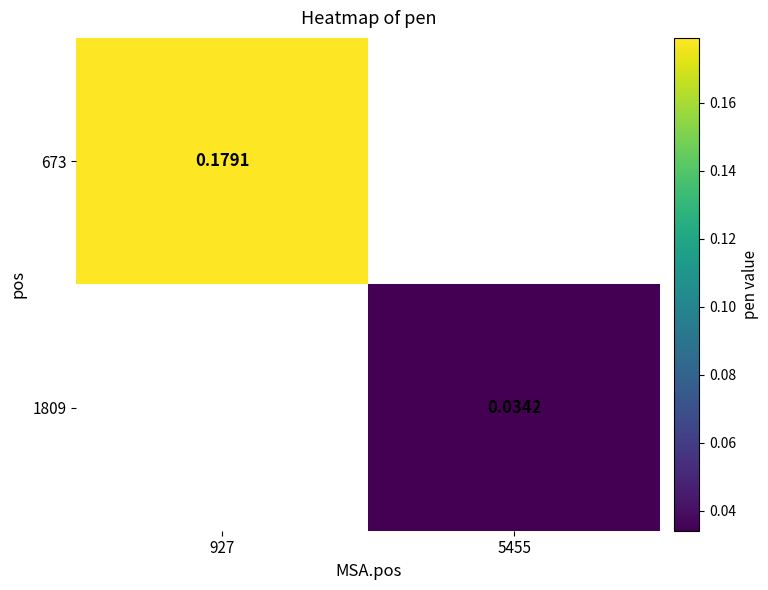

Is the value of 673 at 927 greater than the value of 1809 at 5455?

Yes